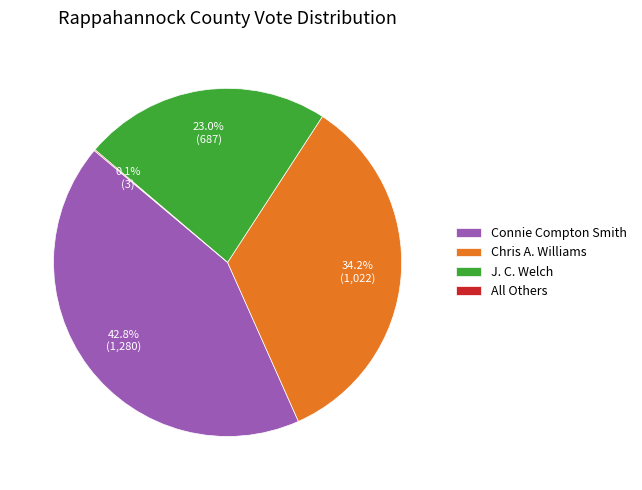

What is the ratio of the value at J. C. Welch to the value at Chris A. Williams?

0.7